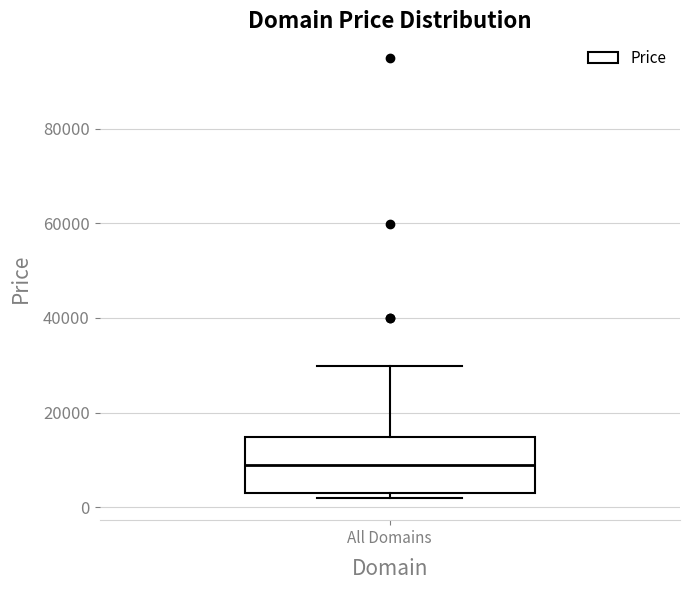

Read this box plot against the y-axis: the position of the median line, the range covered by the box, and the ends of both whiskers. The values are not printed on the chart, so give them approximately, as read against the axis.

median 8000, box 2000 to 14000, whiskers 2000 (just below the box's lower edge) to 30000